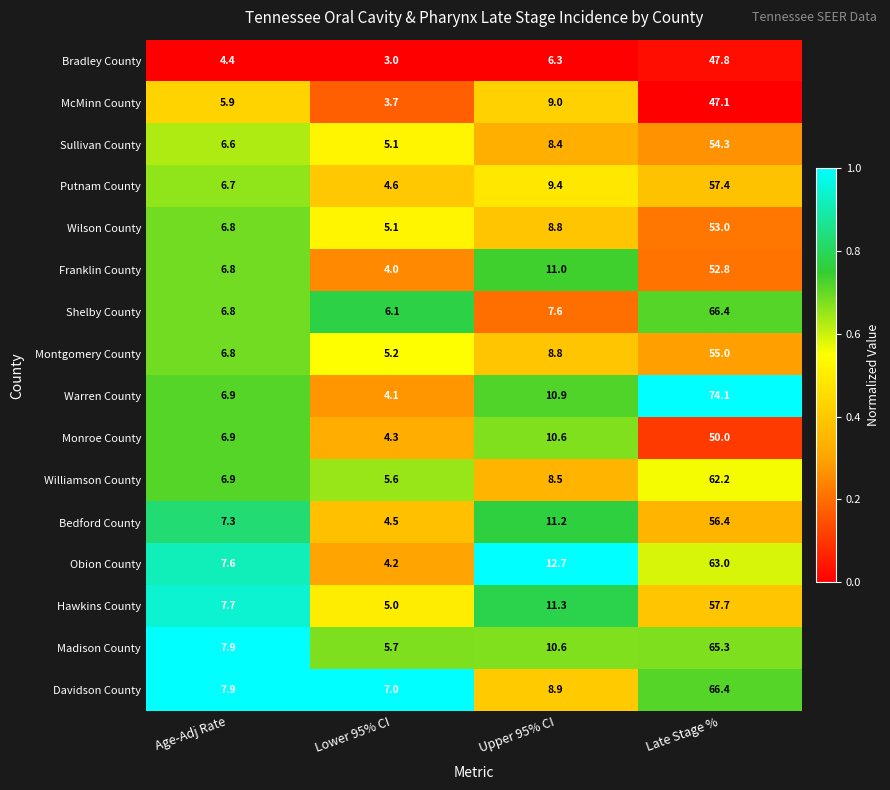

What is the difference between the highest and lowest values at Age-Adj Rate?

3.5